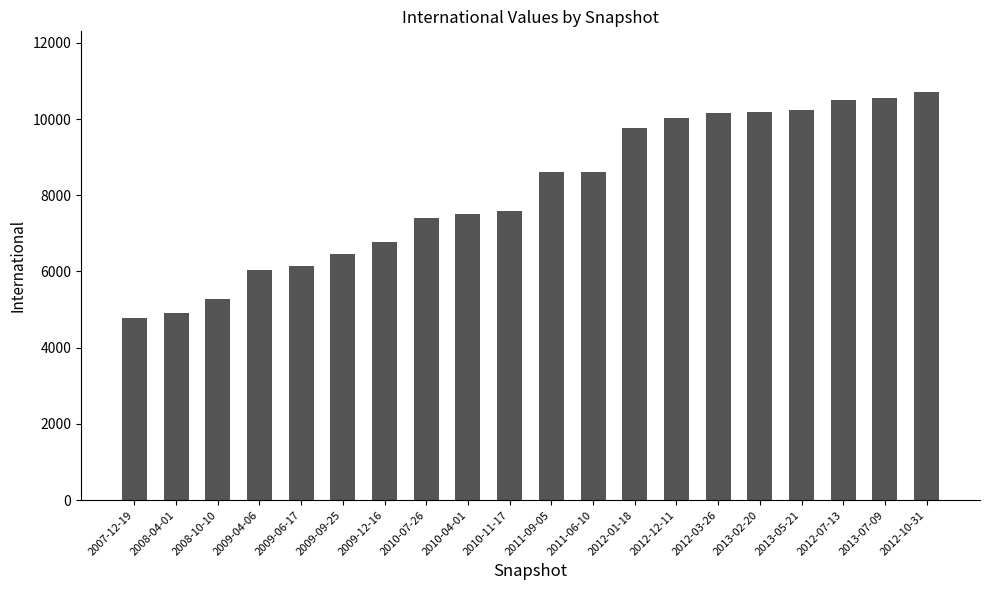

Which has a higher value, 2010-11-17 or 2009-12-16?

2010-11-17